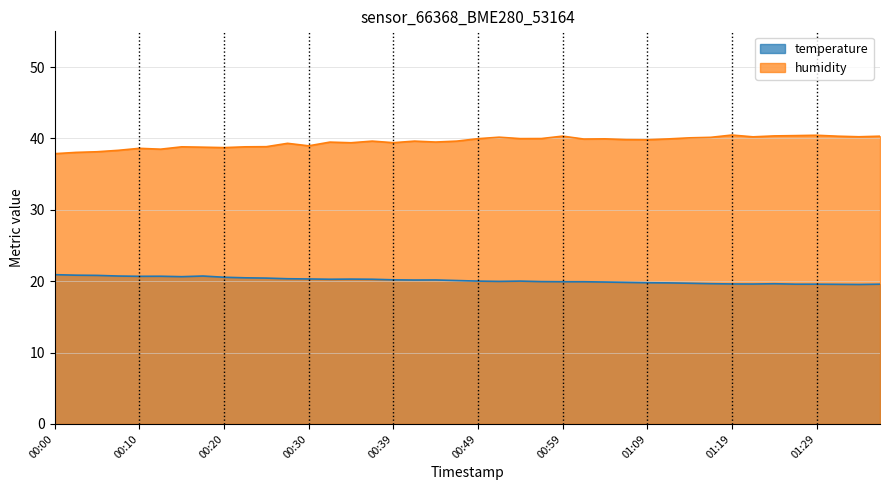

How many lines are shown in the chart?

2